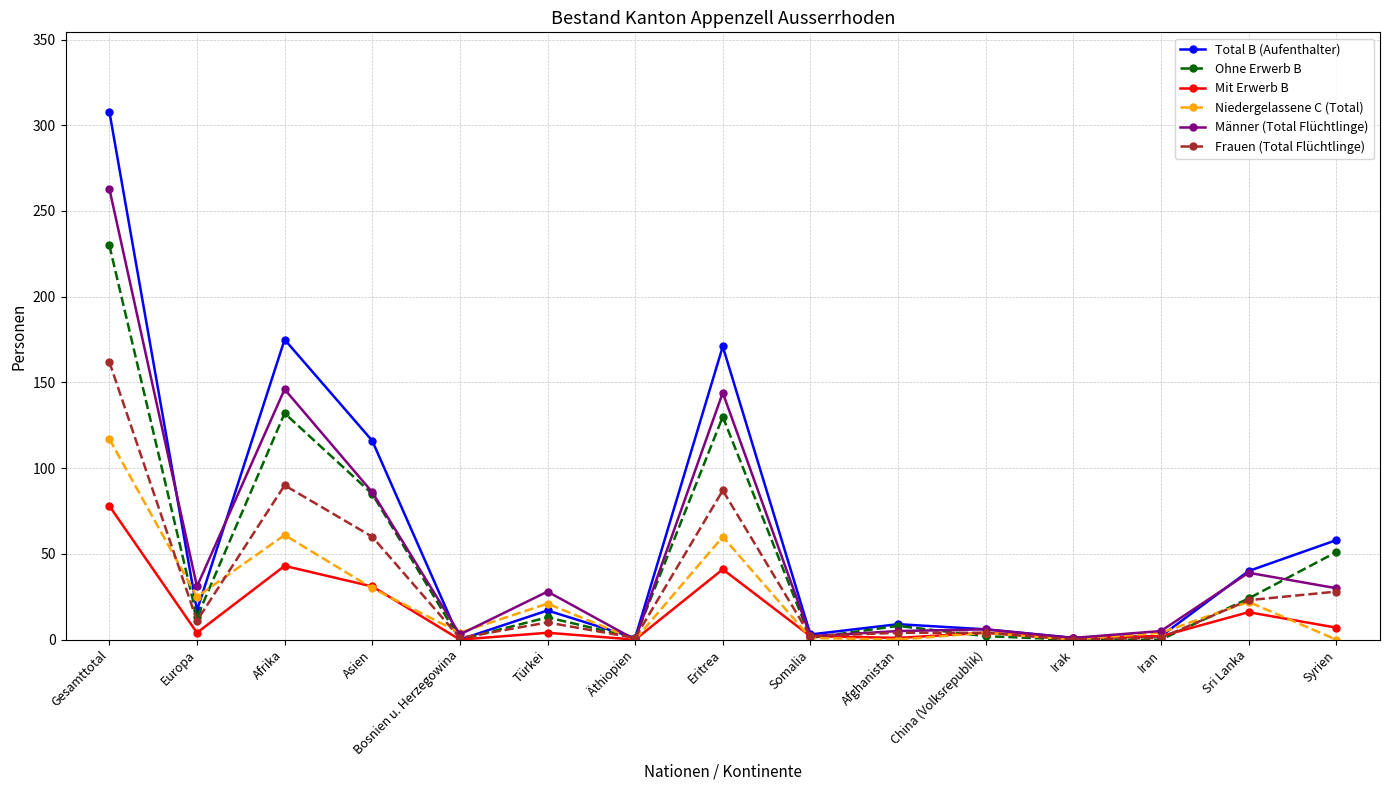

The Mit Erwerb B series shows 36 at Gesamttotal. True or false?

False